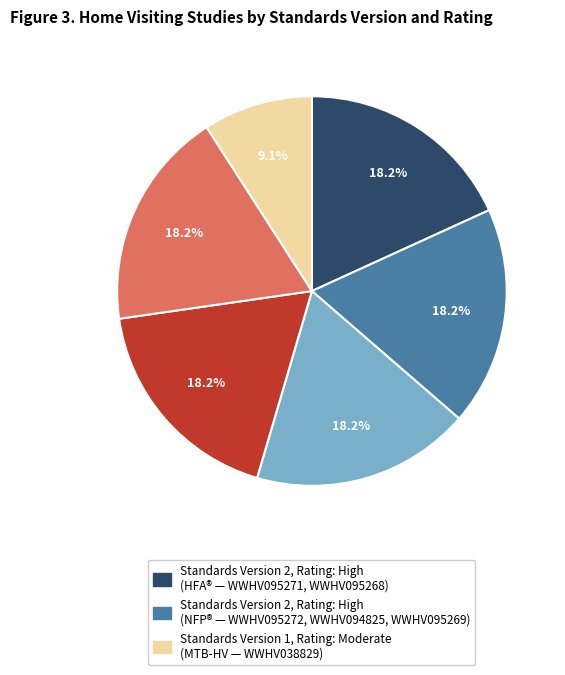

Is there any slice that represents more than half of the pie?

No